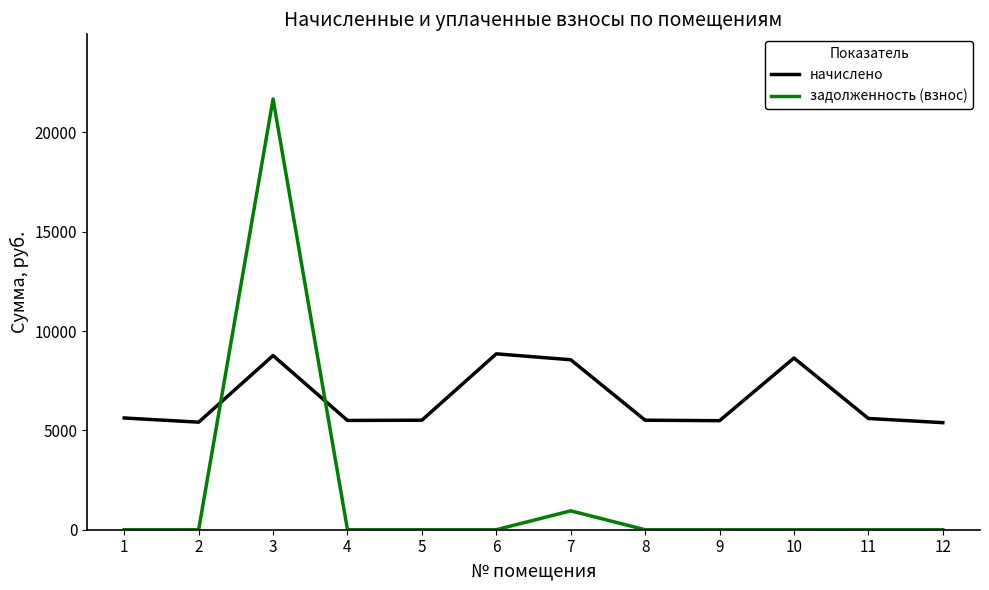

List the series in order of their peak value, highest first.

задолженность (взнос), начислено